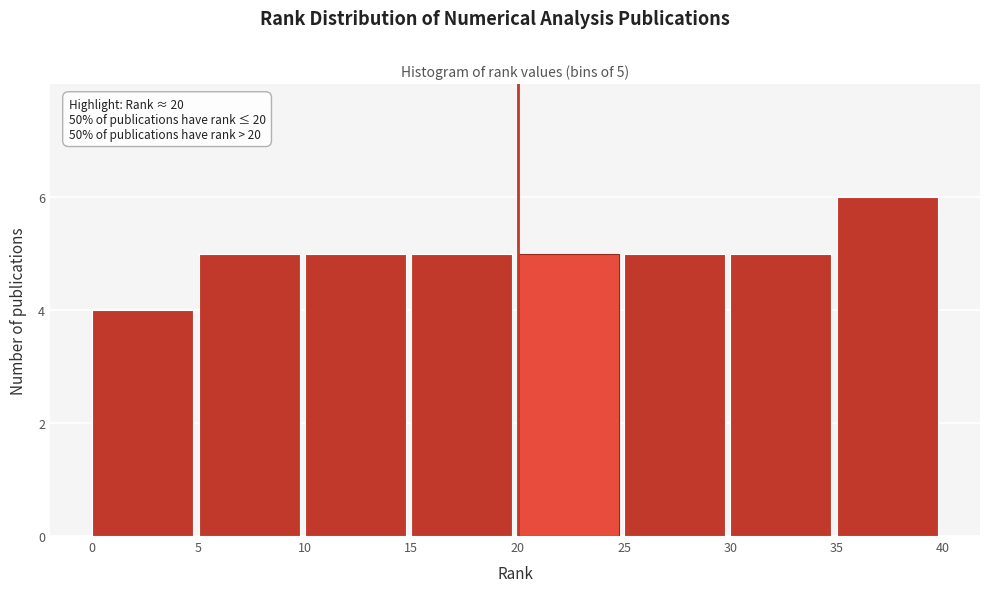

Over which range of the x-axis is the bar tallest?

35 to 40